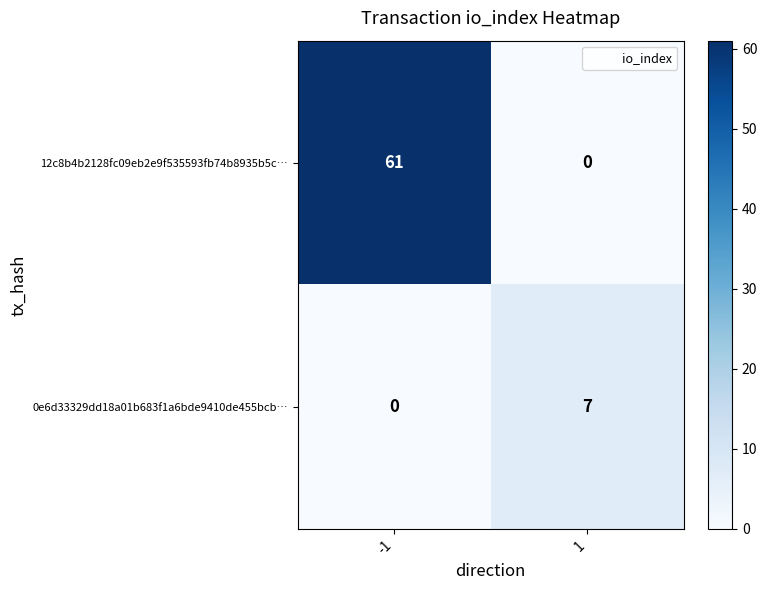

Rank the series at 1 from lowest to highest value.

12c8b4b2128fc09eb2e9f535593fb74b8935b5c…, 0e6d33329dd18a01b683f1a6bde9410de455bcb…